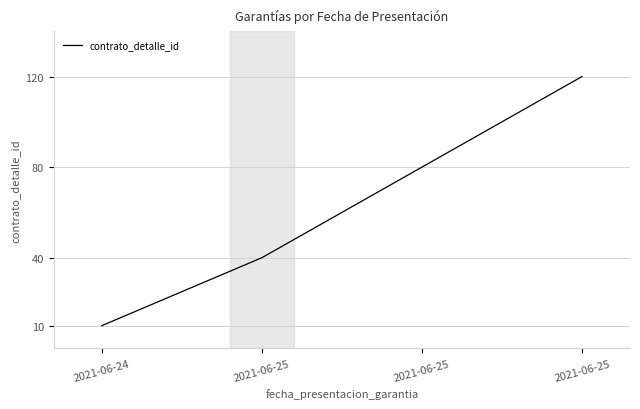

How many values are below 80?

2